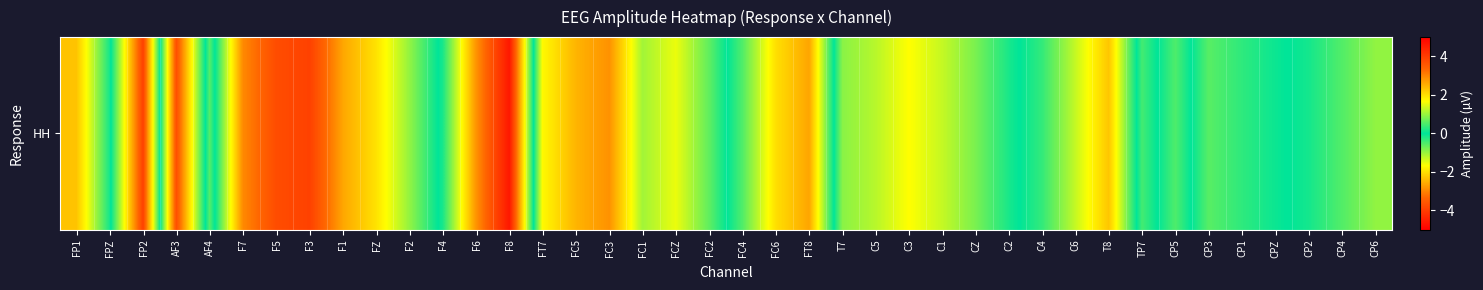

Rank the categories by value from lowest to highest.

F3, F5, AF3, F7, FC3, F1, FC5, FP1, FZ, FT7, C3, FCZ, C1, C5, FC1, F2, T7, CZ, FC2, CP3, TP7, CP1, C2, FPZ, CPZ, CP2, F4, C4, CP5, FC4, CP4, AF4, CP6, C6, FC6, T8, FT8, F6, FP2, F8